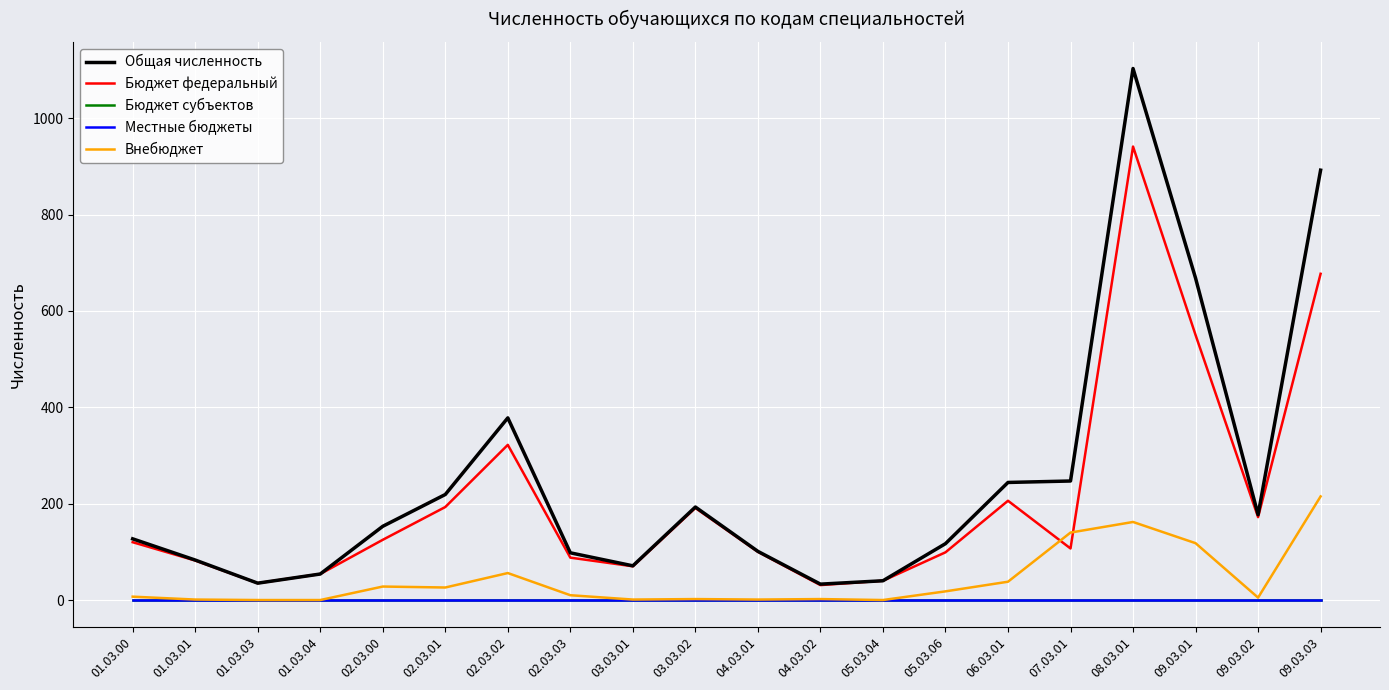

At which category is the sum across all series the highest?

08.03.01